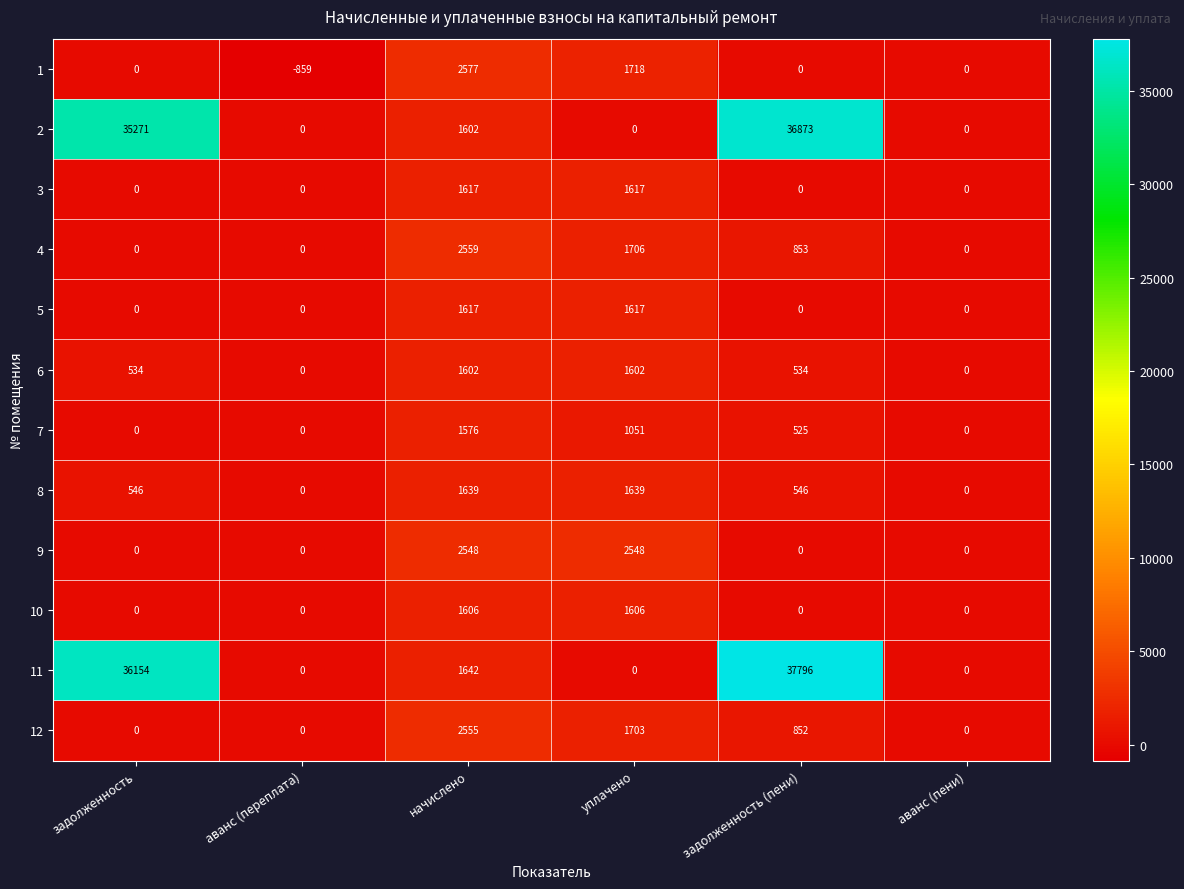

Which series has the largest range (max minus min)?

11